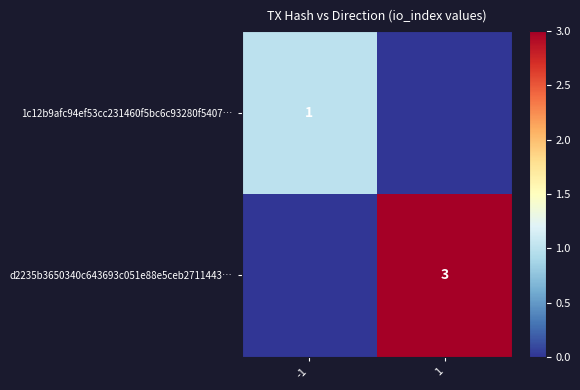

What is the total value across all series at -1?

1